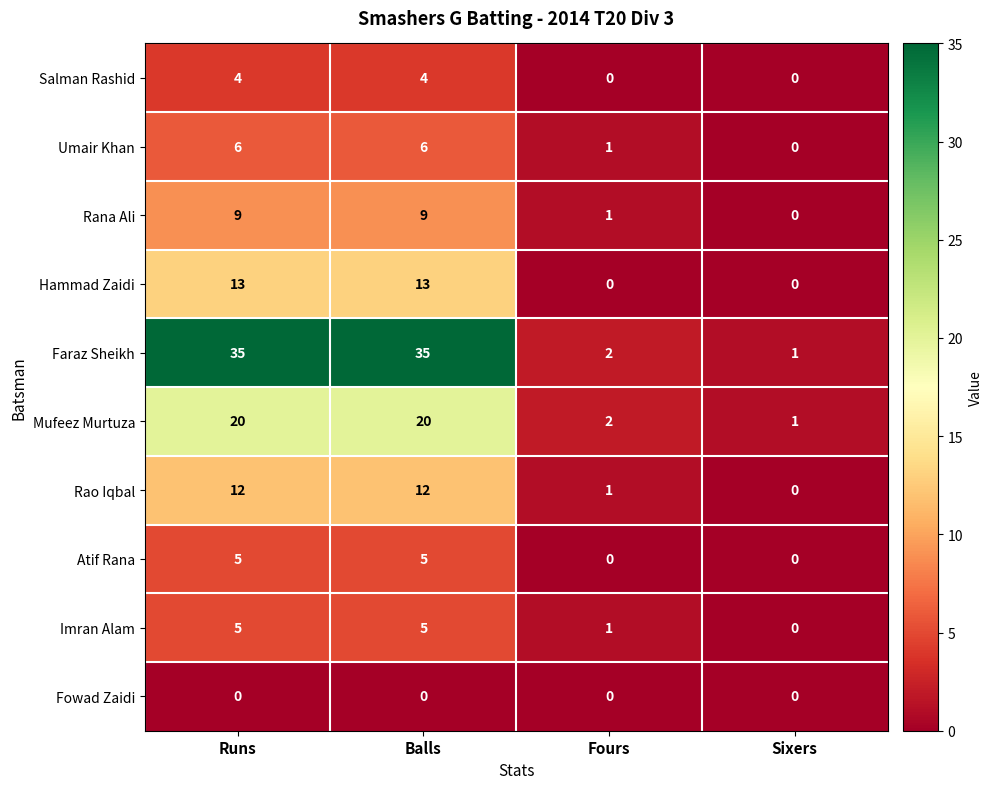

At how many categories does at least one series exceed 22?

2